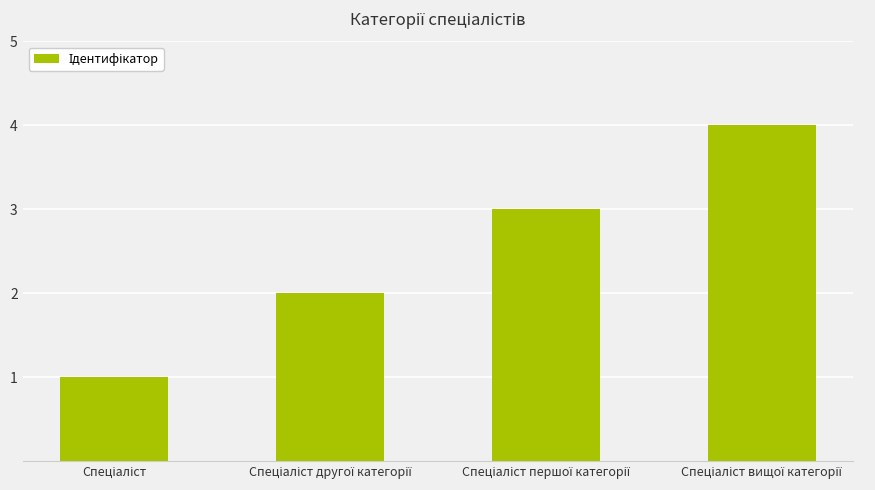

How many values are between 2 and 4?

3